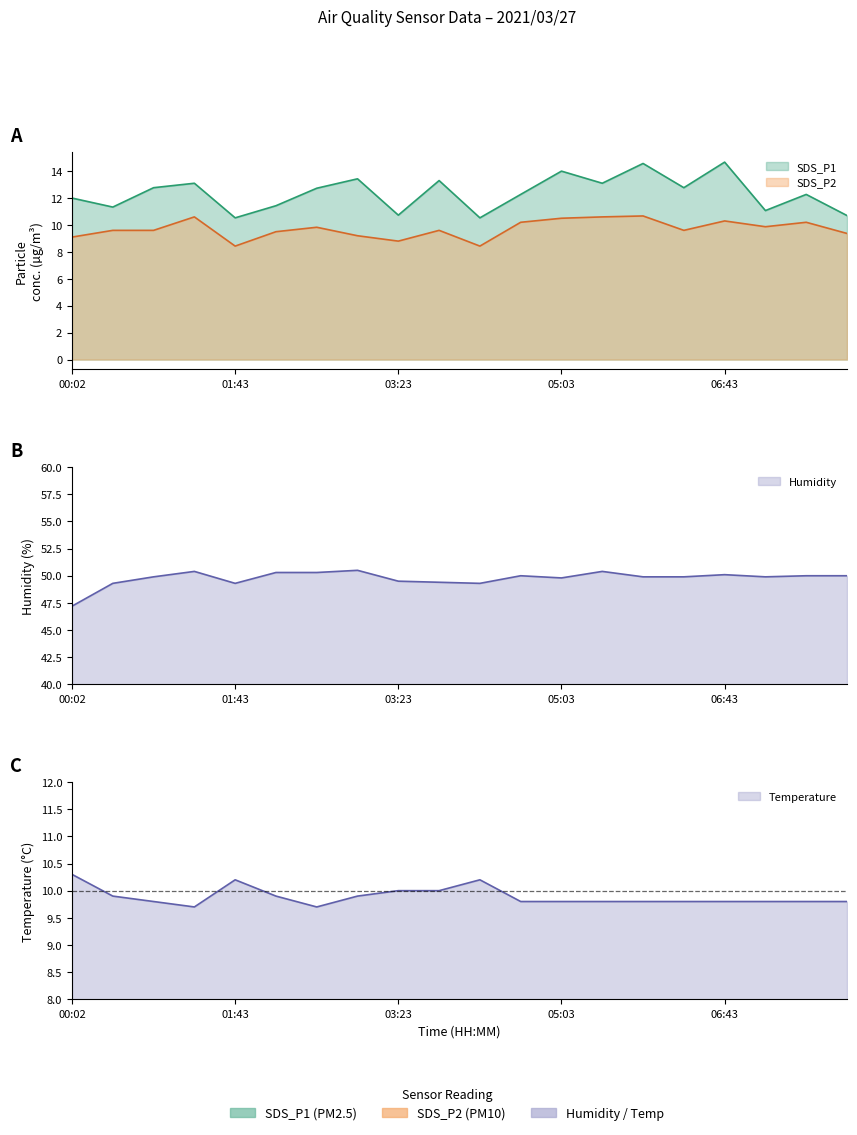

Which series has the largest total across all categories?

Humidity